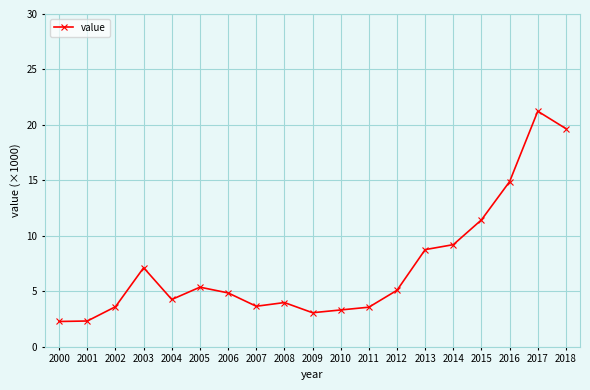

What is the change in value from 2013 to 2014?

+0.4